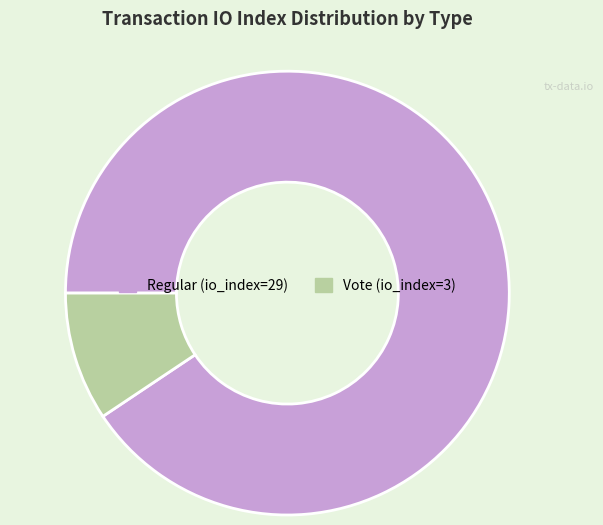

Which category has the biggest portion of the pie?

Regular (io_index=29)